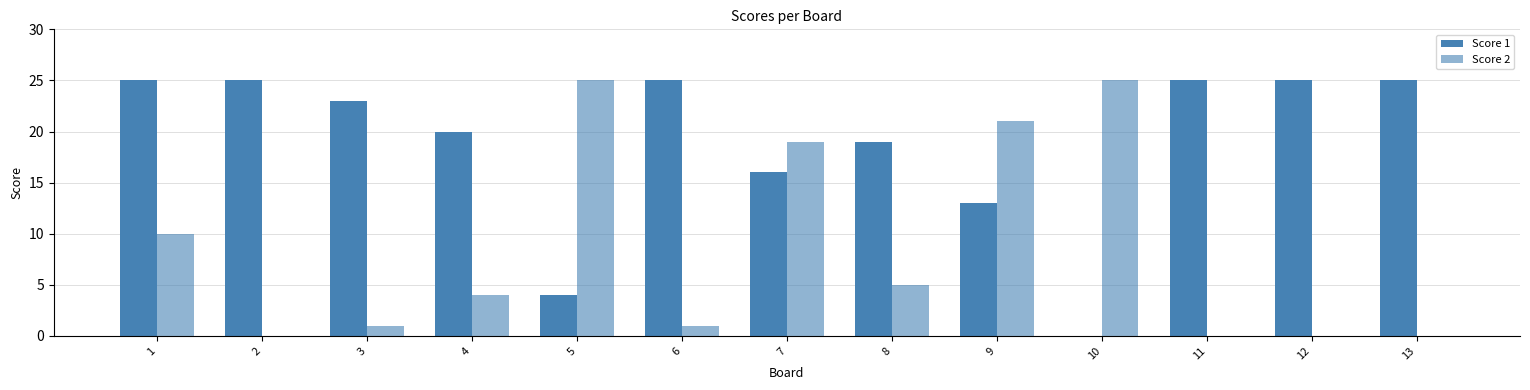

Where is Score 2 nearest to the value 12?

1